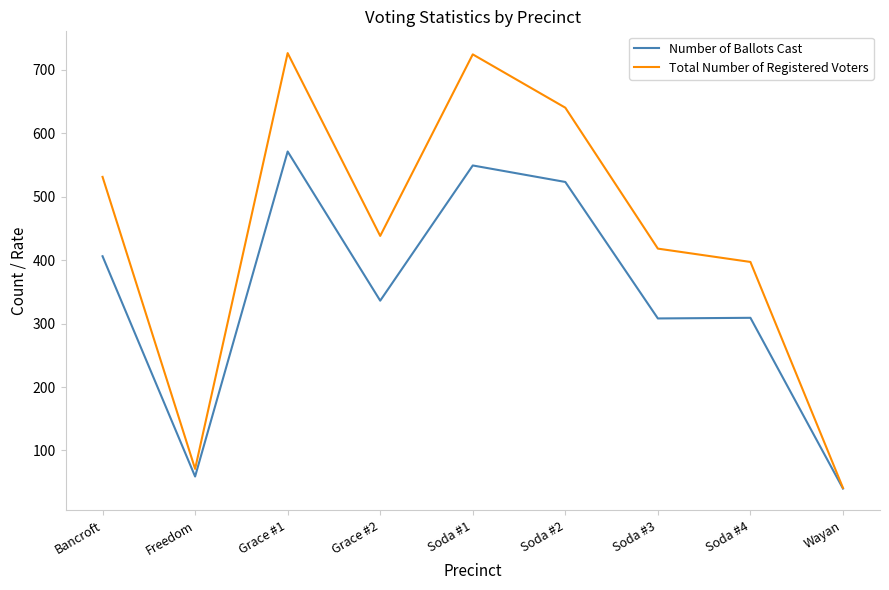

What is the average value of the Number of Ballots Cast series?

345